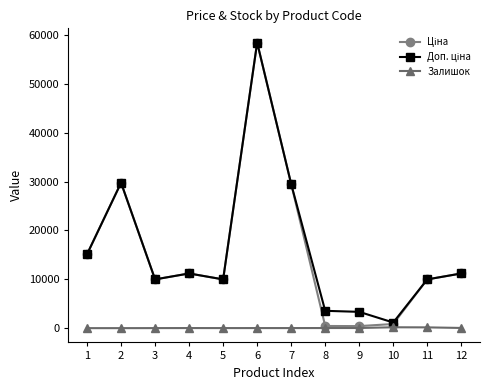

At which category is the sum across all series the highest?

6